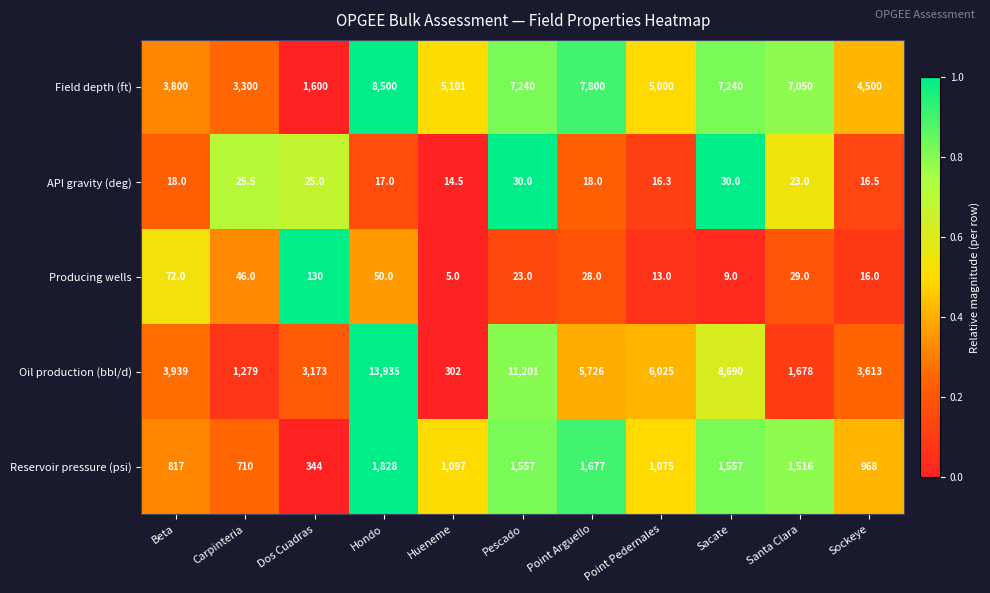

How many data points does each series have?

11